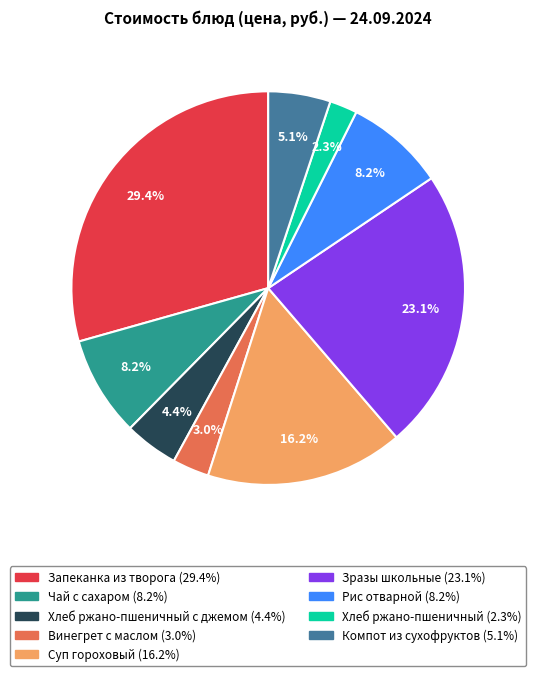

Is there any slice that represents more than half of the pie?

No